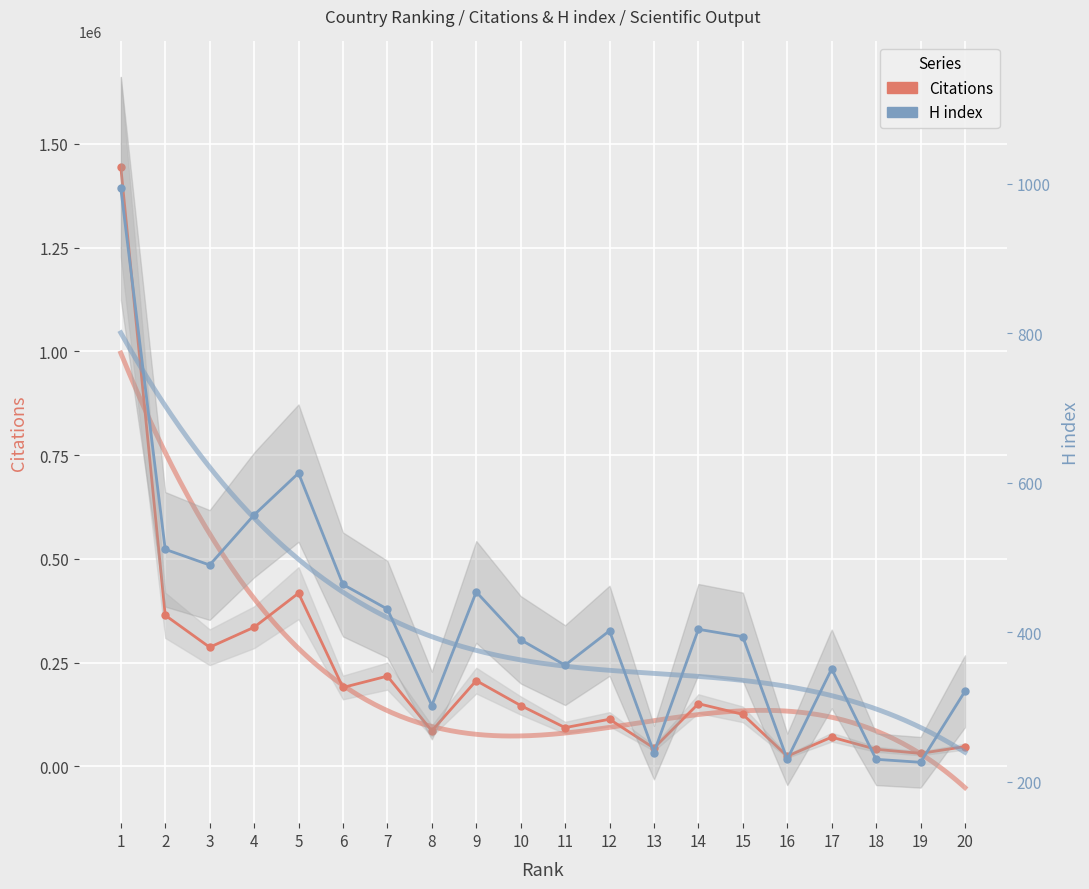

Which category has the highest value across all series?

1